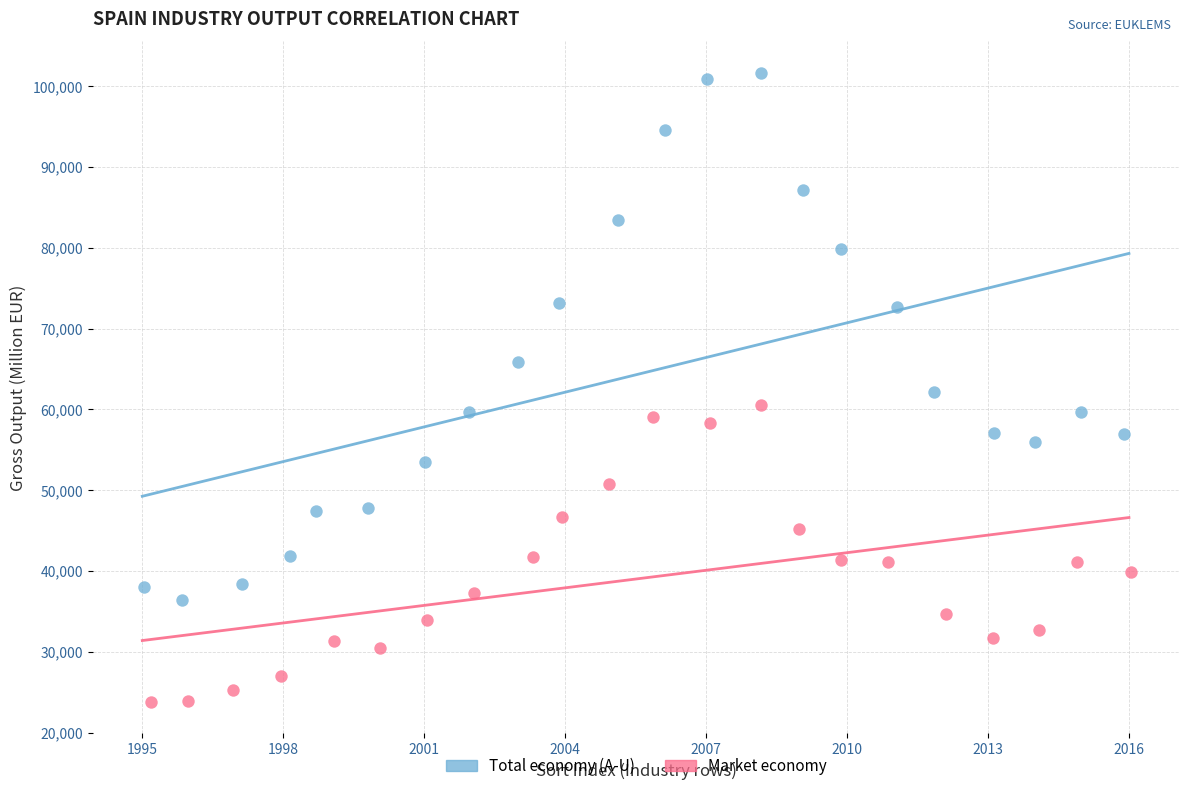

Which series reaches the maximum Y coordinate?

Total economy (A-U)